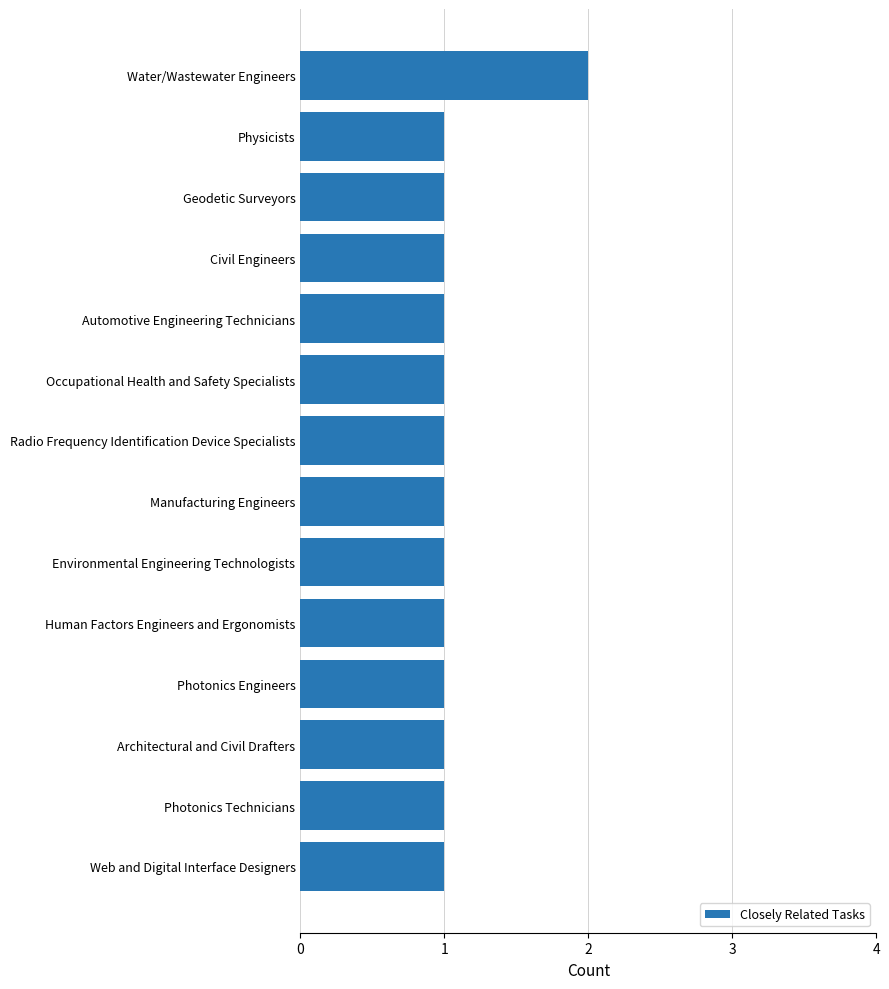

How many series are shown in this chart?

1